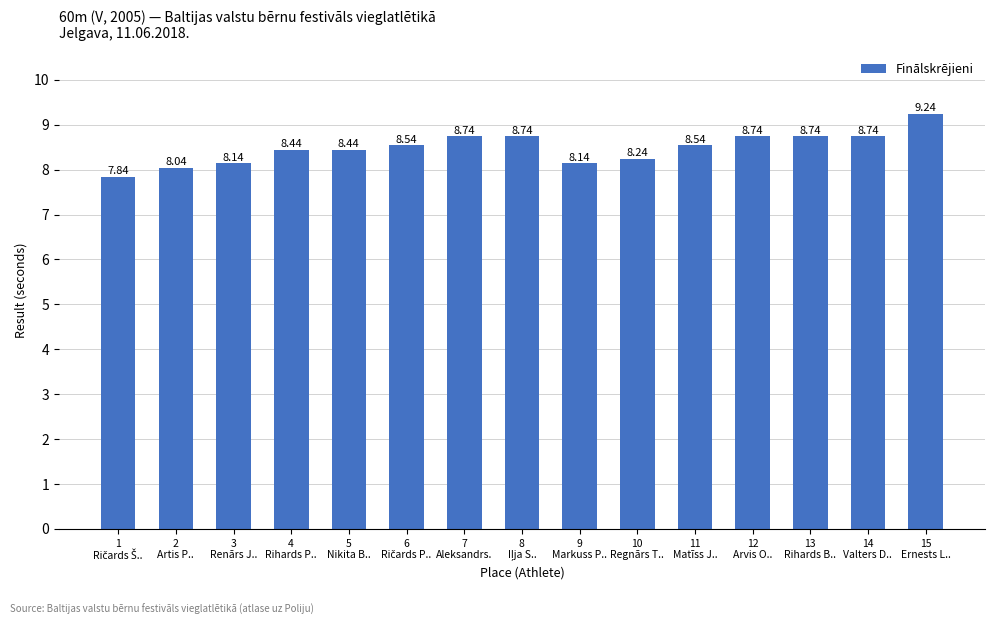

What is the difference between the maximum and minimum values?

1.4